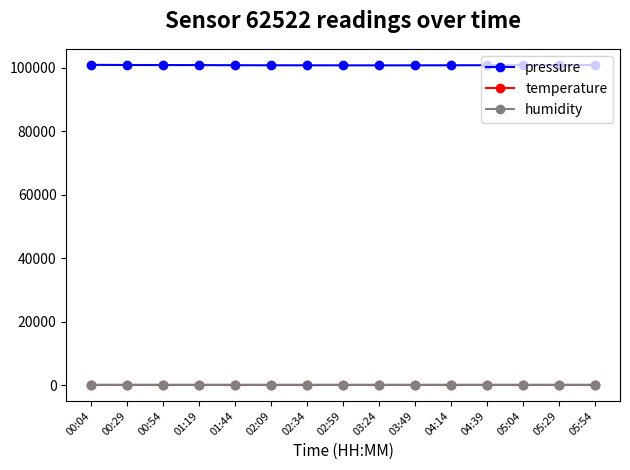

Which series has the largest range (max minus min)?

pressure